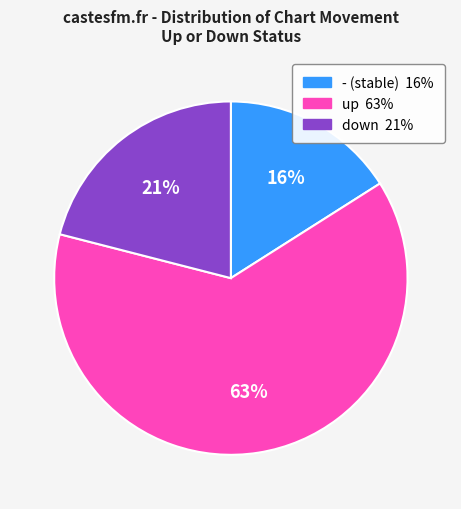

What is the smallest slice in the pie chart?

-